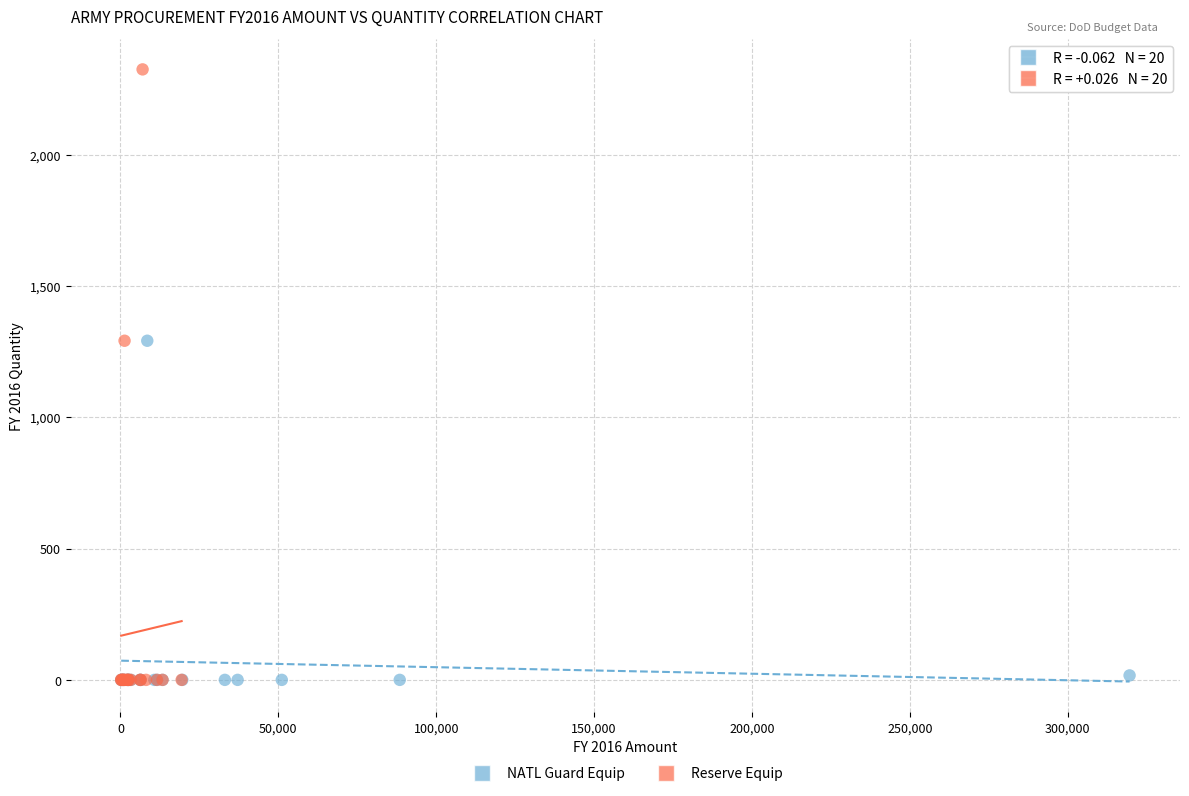

Which series reaches the maximum Y coordinate?

Reserve Equip